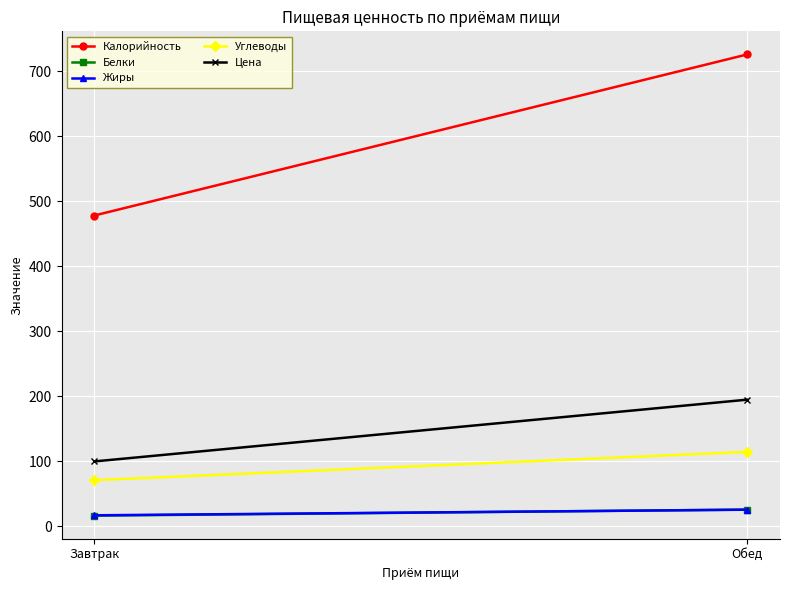

Reading left to right, list all the values displayed in this chart.

Калорийность: Завтрак=478.1	Обед=725.9
Белки: Завтрак=16.6	Обед=26.0
Жиры: Завтрак=17.2	Обед=25.8
Углеводы: Завтрак=71.2	Обед=114.7
Цена: Завтрак=100.0	Обед=195.0